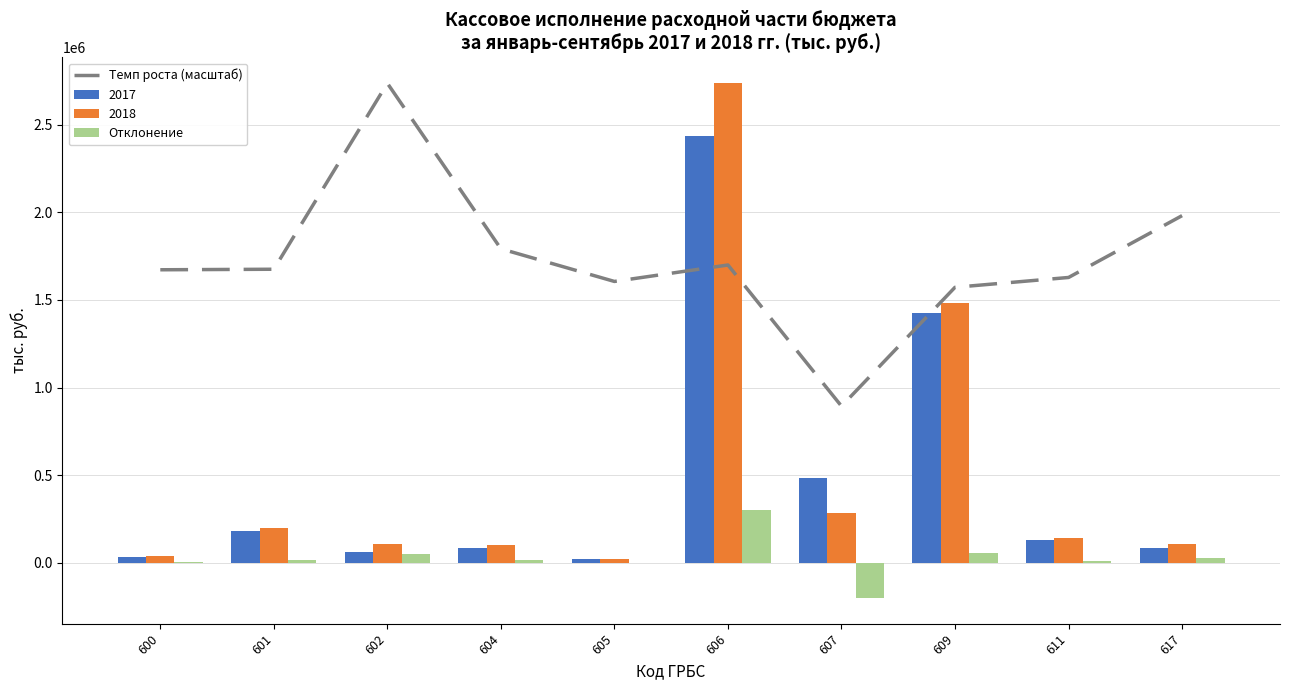

What is the lowest value of the Темп роста (масштаб) series?

894337.0